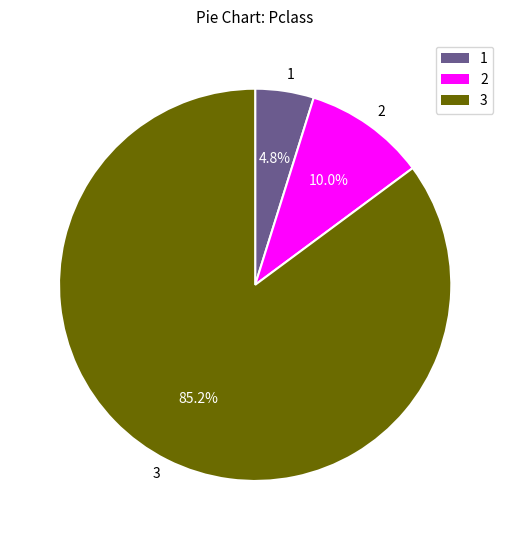

Which category has the smallest portion of the pie?

1